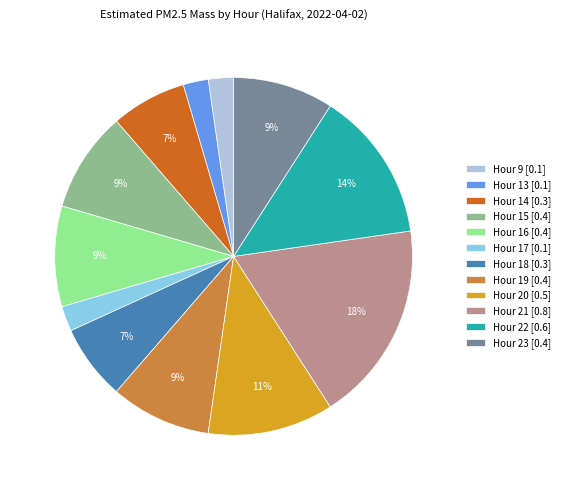

To the nearest percent, what percentage of the pie is Hour 19?

9%